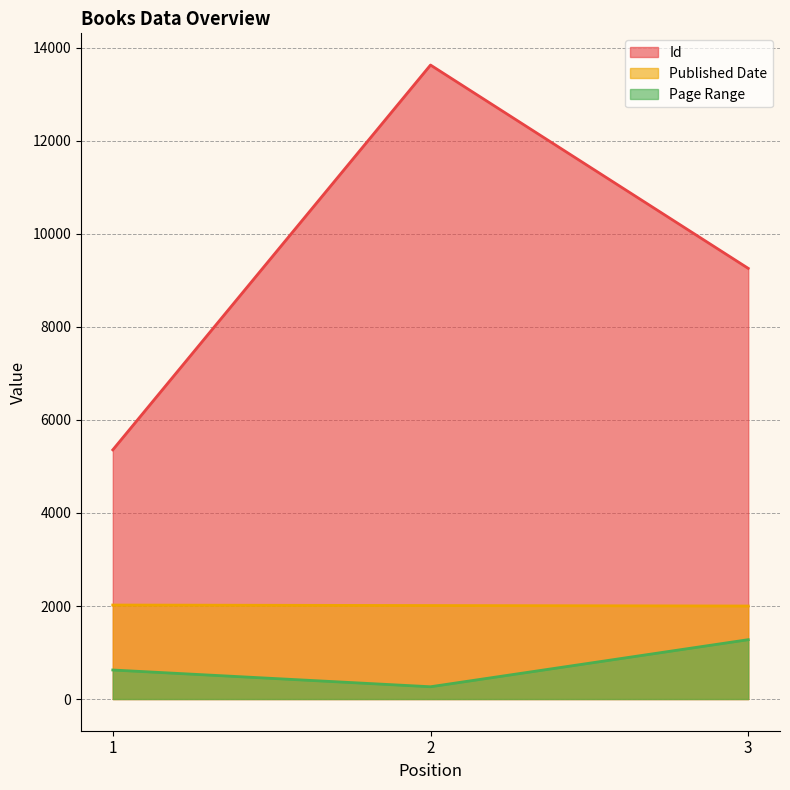

What is the difference between the maximum and second lowest values in the Page Range series?

652